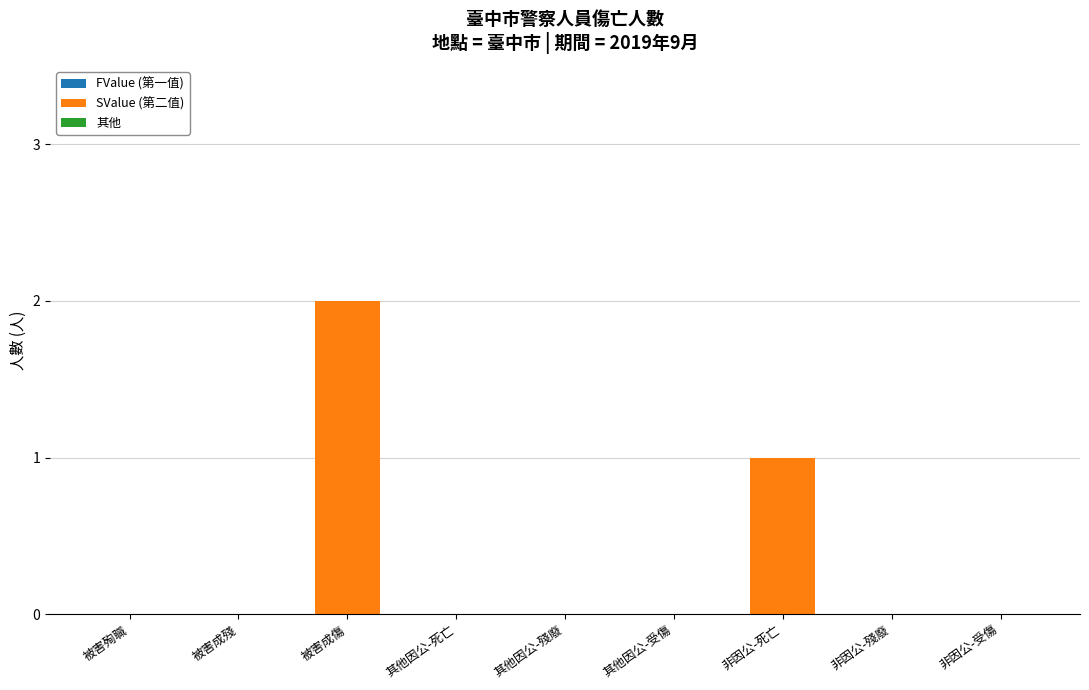

Reading left to right, transcribe all the data shown in this chart.

被害殉職=0	被害成殘=0	被害成傷=2	其他因公-死亡=0	其他因公-殘廢=0	其他因公-受傷=0	非因公-死亡=1	非因公-殘廢=0	非因公-受傷=0